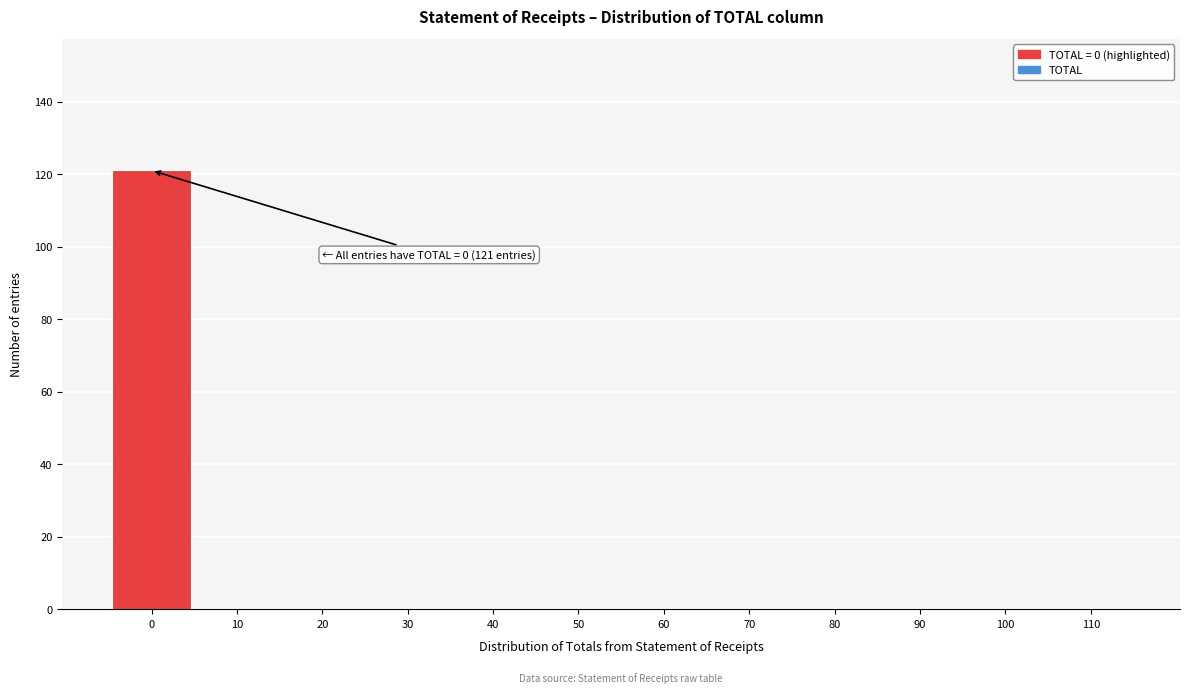

Reading left to right, list all the values displayed in this chart.

0=121	10=0	20=0	30=0	40=0	50=0	60=0	70=0	80=0	90=0	100=0	110=0